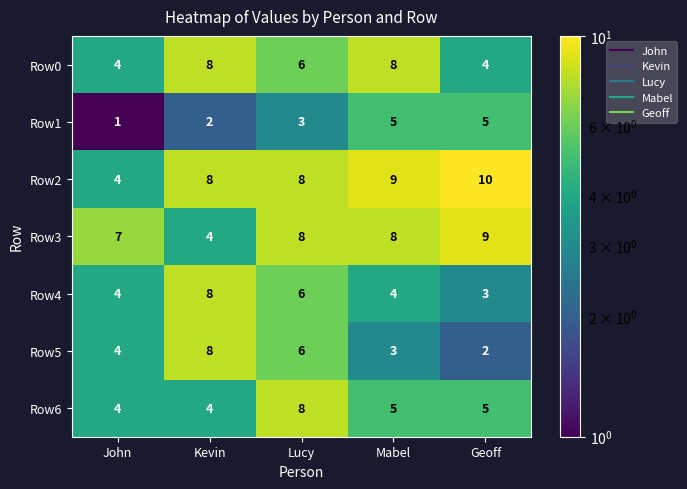

How many data points does each series have?

5